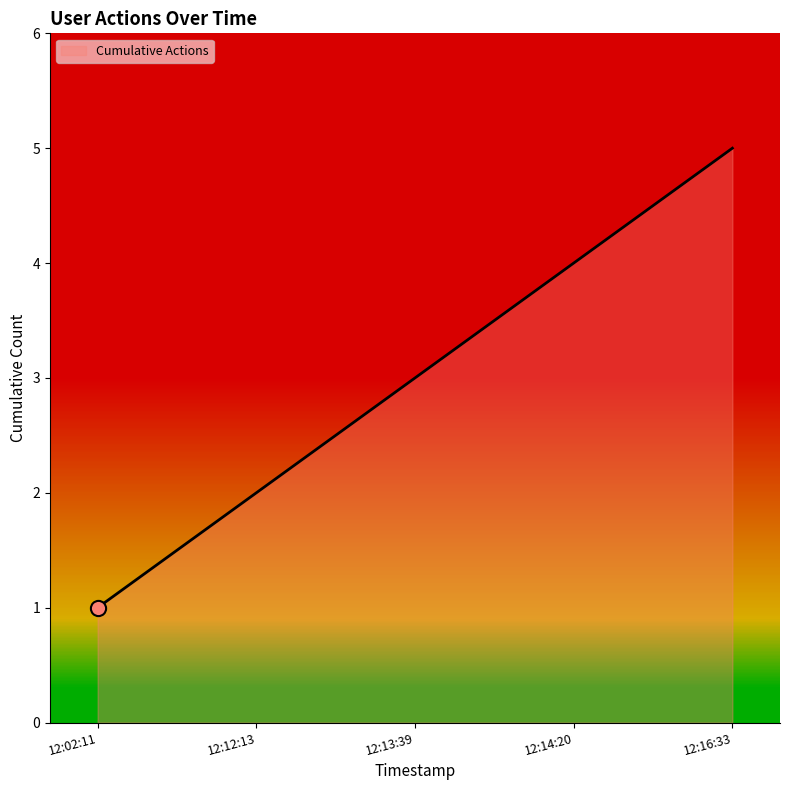

What is the change in value from 12:12:13 to 12:13:39?

+1